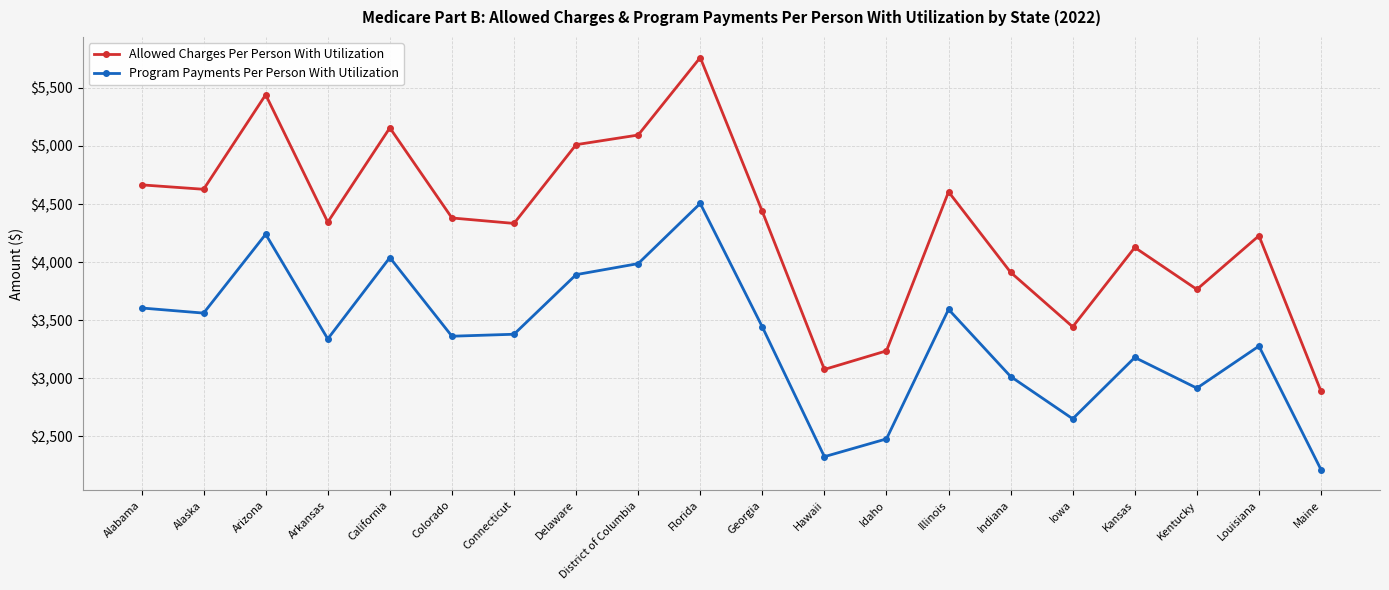

True or false: Program Payments Per Person With Utilization and Allowed Charges Per Person With Utilization cross at least once.

False